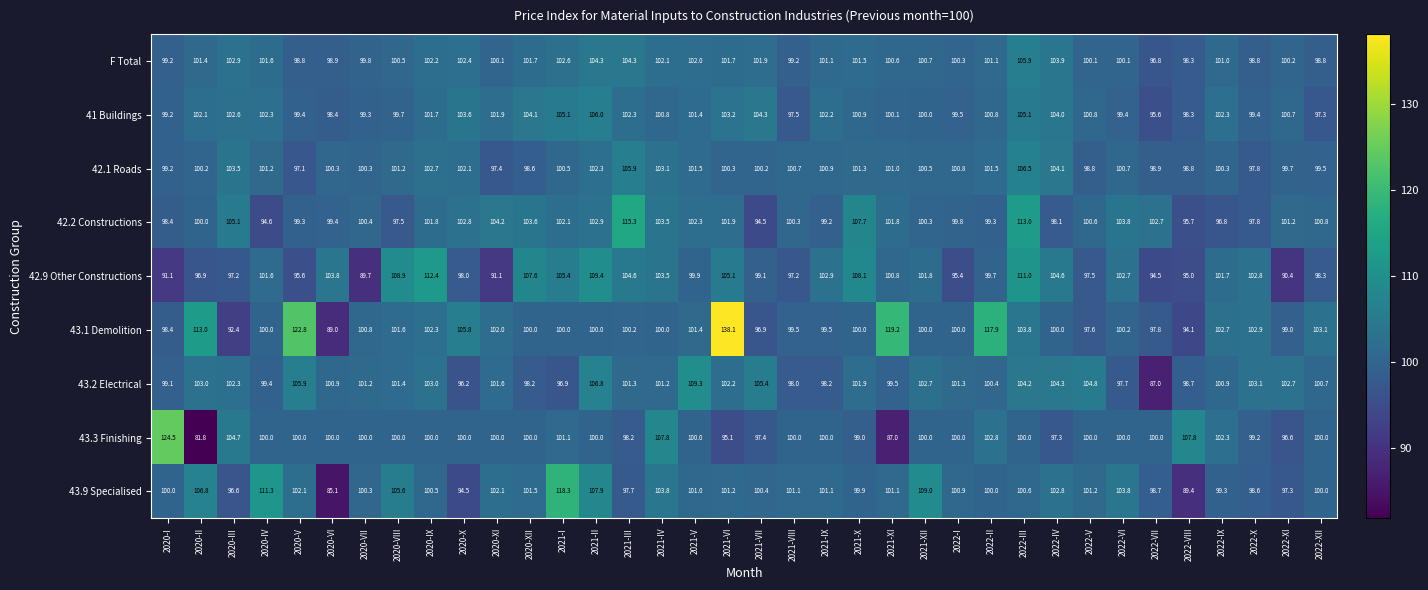

Rank the series at 2021-XI from highest to lowest value.

43.1 Demolition, 42.2 Constructions, 43.9 Specialised, 42.1 Roads, 42.9 Other Constructions, F Total, 41 Buildings, 43.2 Electrical, 43.3 Finishing